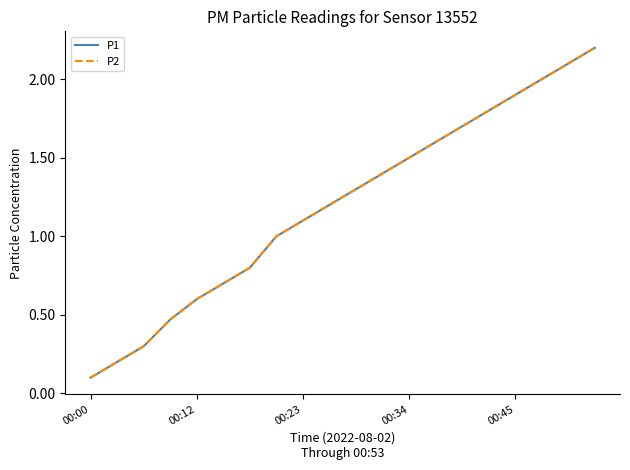

List the labels in order of P2 value, largest first.

19, 18, 17, 16, 15, 14, 13, 12, 11, 10, 9, 8, 7, 6, 5, 00:45, 00:34, 00:23, 00:12, 00:00